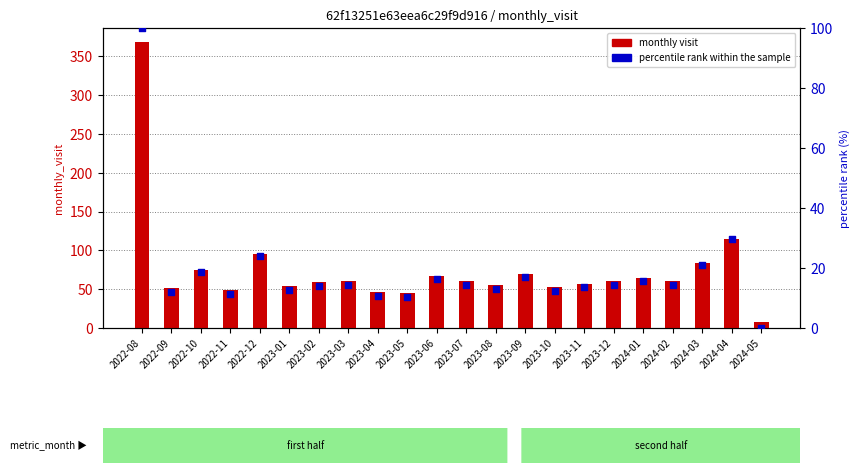

What is the total value across all series at 2023-03?

74.4